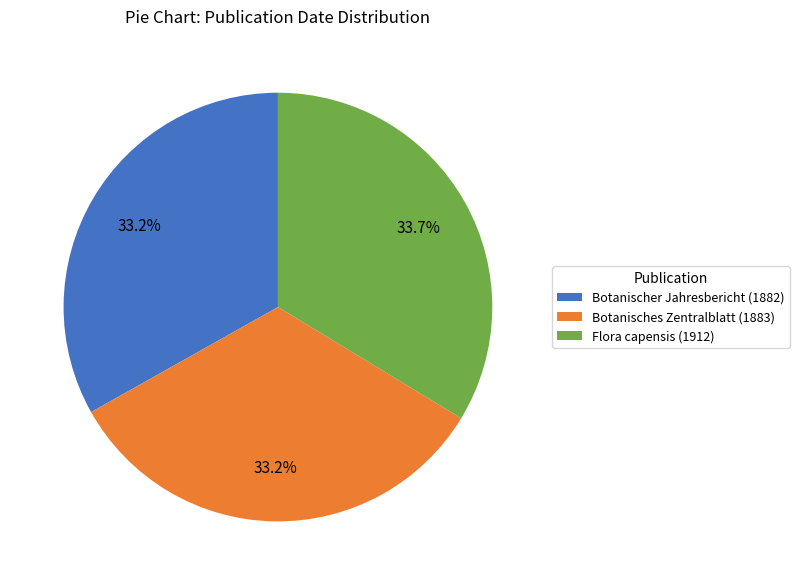

What percentage is NOT represented by Flora capensis (1912)?

66.3%